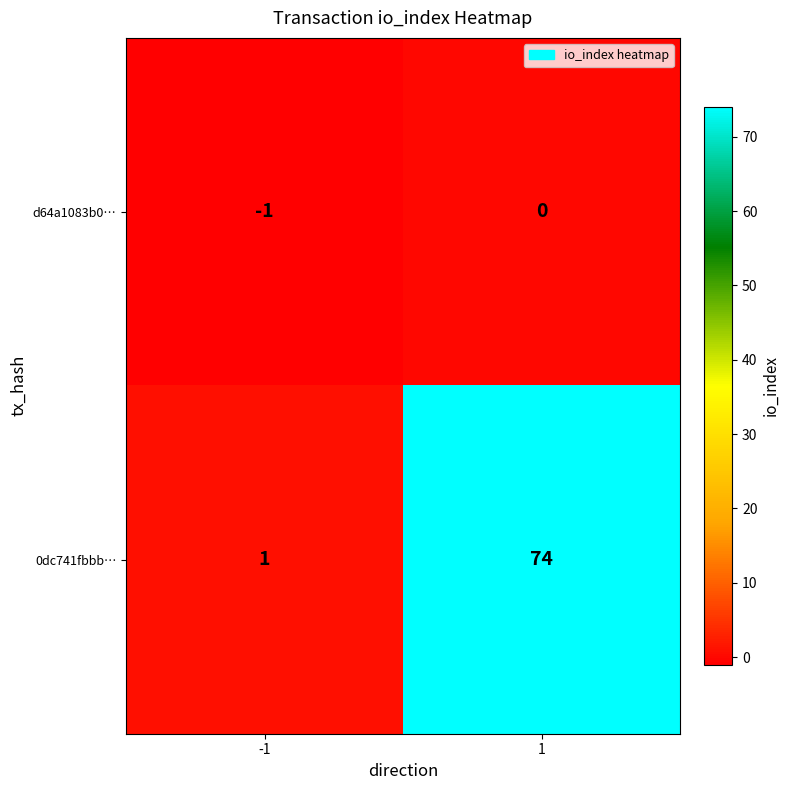

At 1, list the series in order from smallest to largest.

d64a1083b0…, 0dc741fbbb…